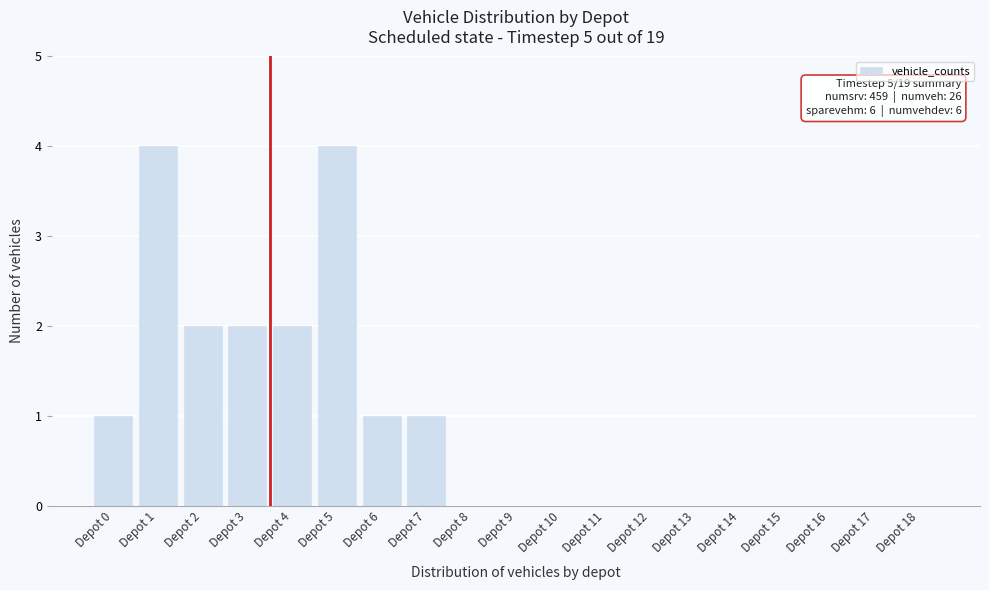

Reading left to right, list all the values displayed in this chart.

Depot 0=1	Depot 1=4	Depot 2=2	Depot 3=2	Depot 4=2	Depot 5=4	Depot 6=1	Depot 7=1	Depot 8=0	Depot 9=0	Depot 10=0	Depot 11=0	Depot 12=0	Depot 13=0	Depot 14=0	Depot 15=0	Depot 16=0	Depot 17=0	Depot 18=0